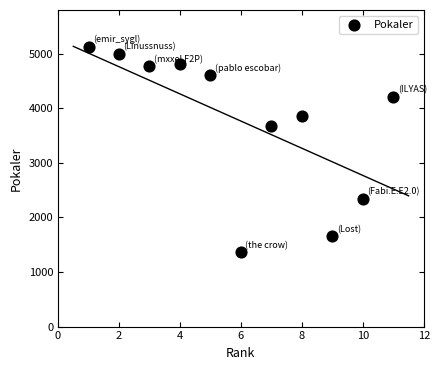

What is the range of X values (max minus min)?

10